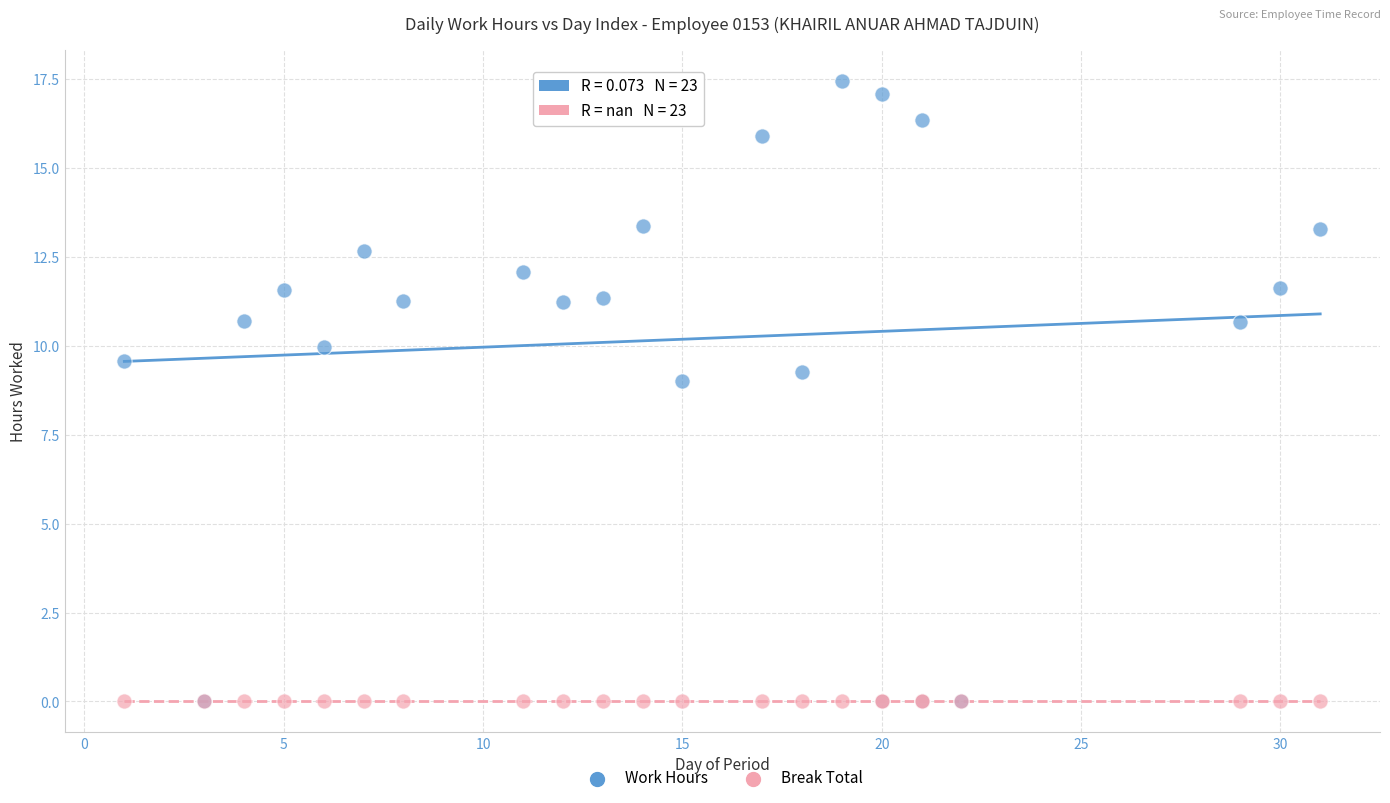

Across all series, what Y value is closest to 8?

9.0